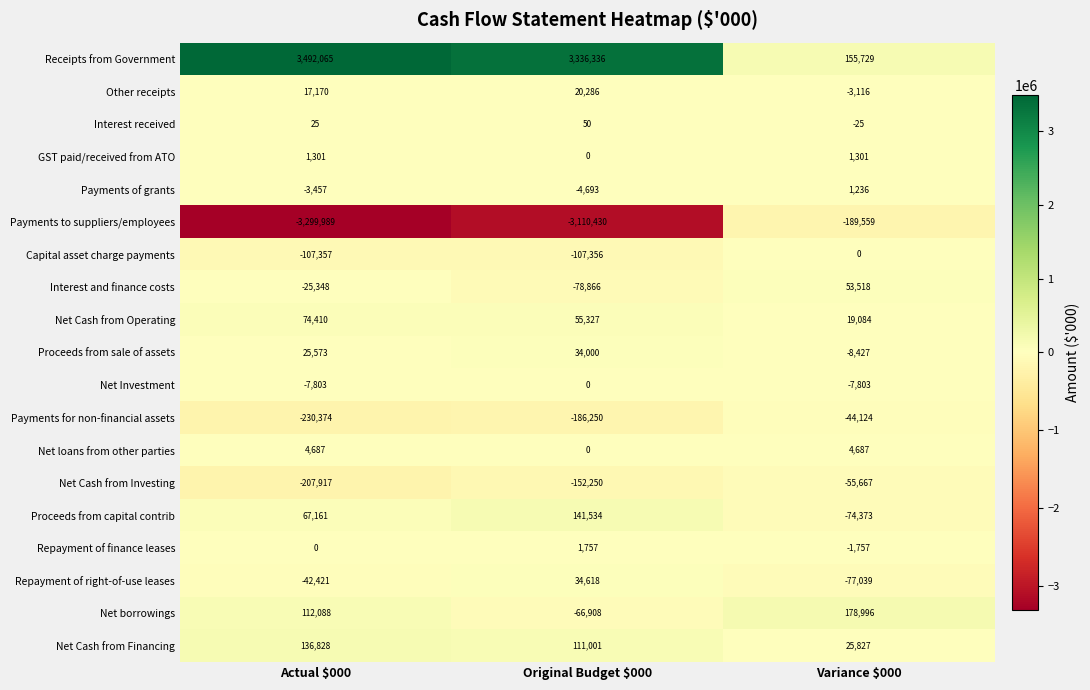

Which series has the largest total across all categories?

Receipts from Government